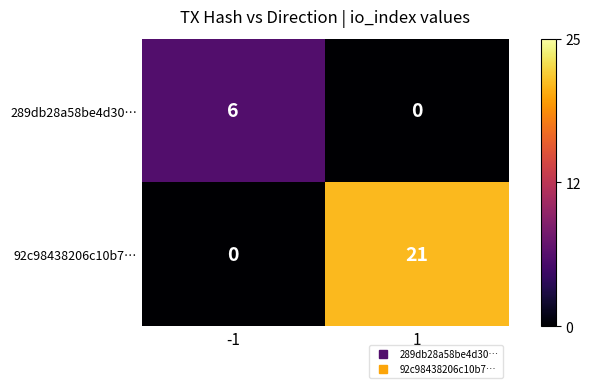

Reading left to right, what are all the values shown in this chart?

289db28a58be4d30…: 6	0
92c98438206c10b7…: 0	21